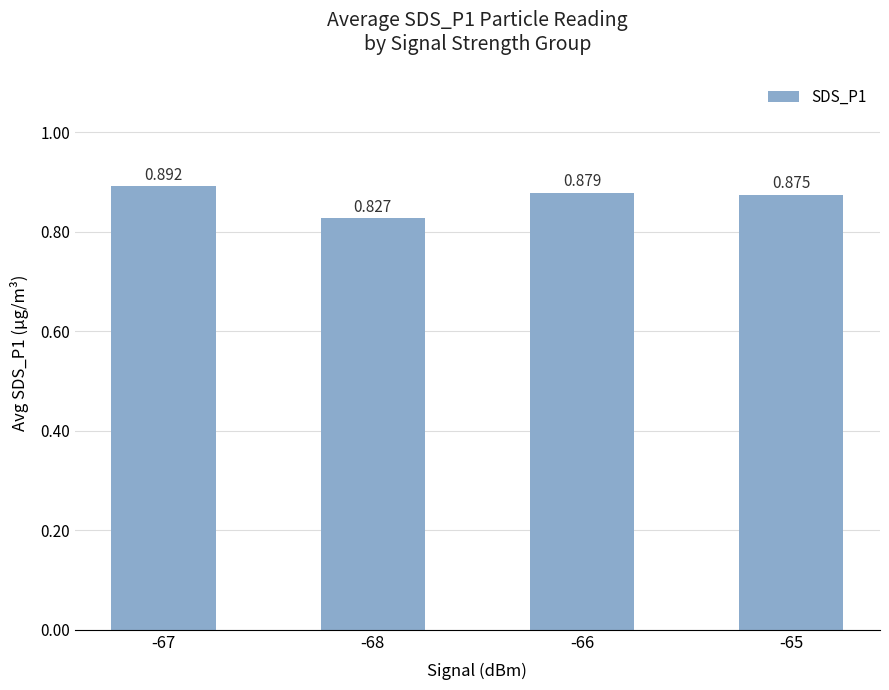

Count the values in the range 0 to 1.

4